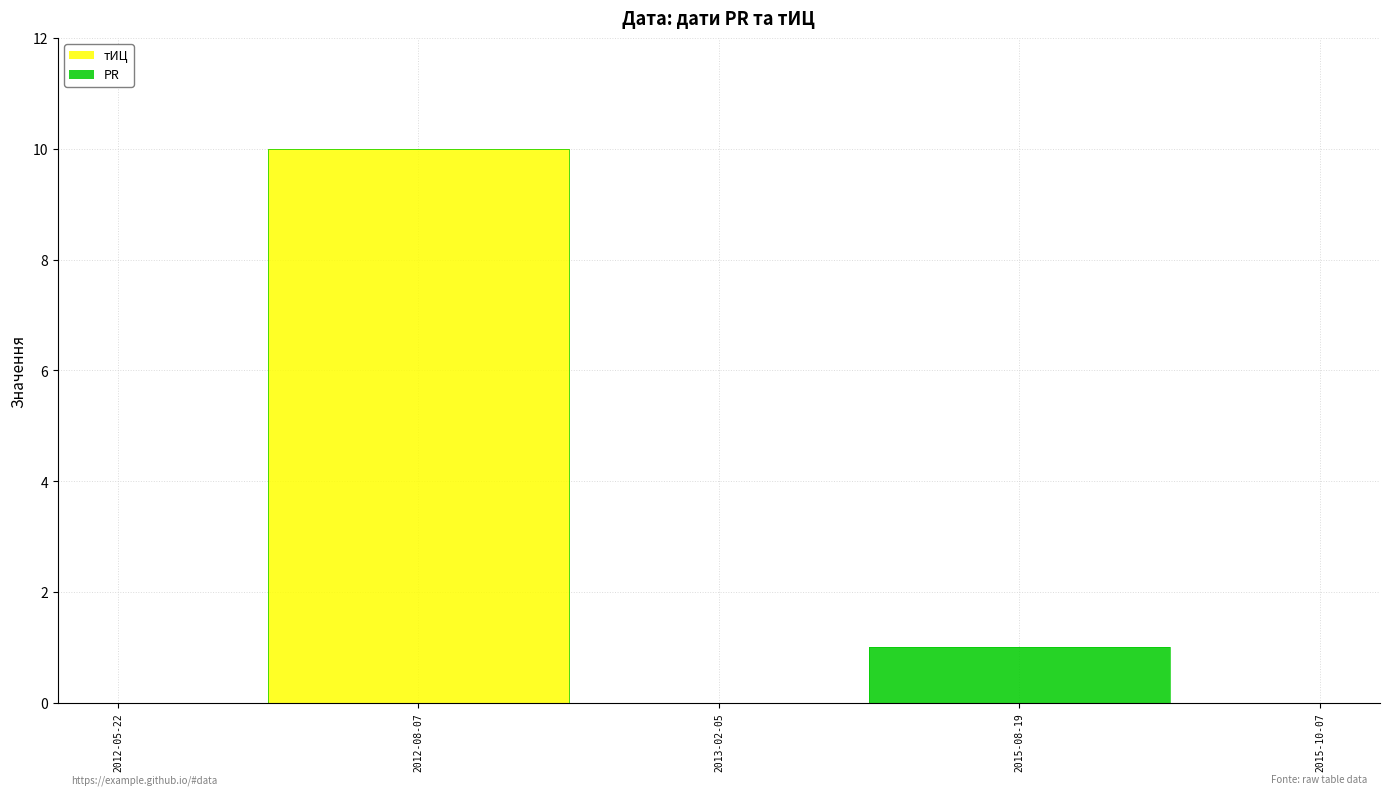

What is the difference between the maximum and second lowest values?

10